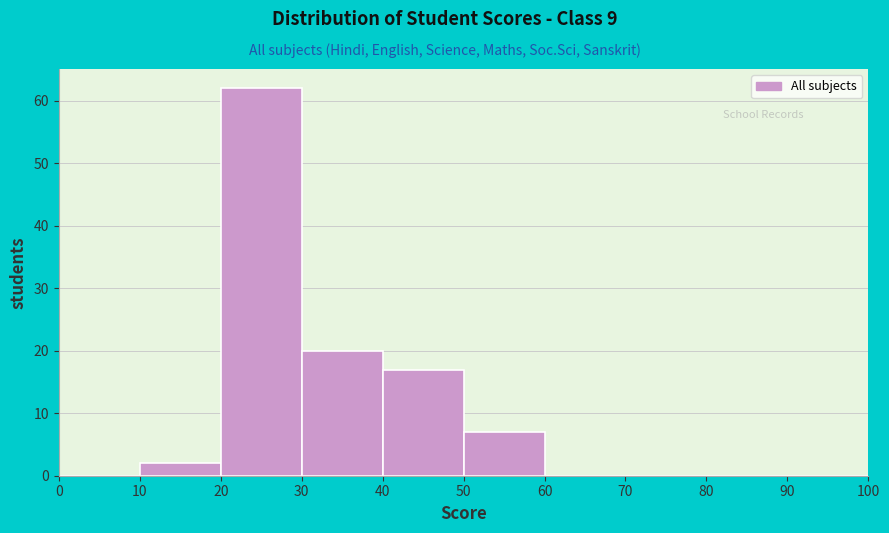

How tall is the bar that spans 20 to 30 on the x-axis? The values are not printed on the chart, so give them approximately, as read against the axis.

62